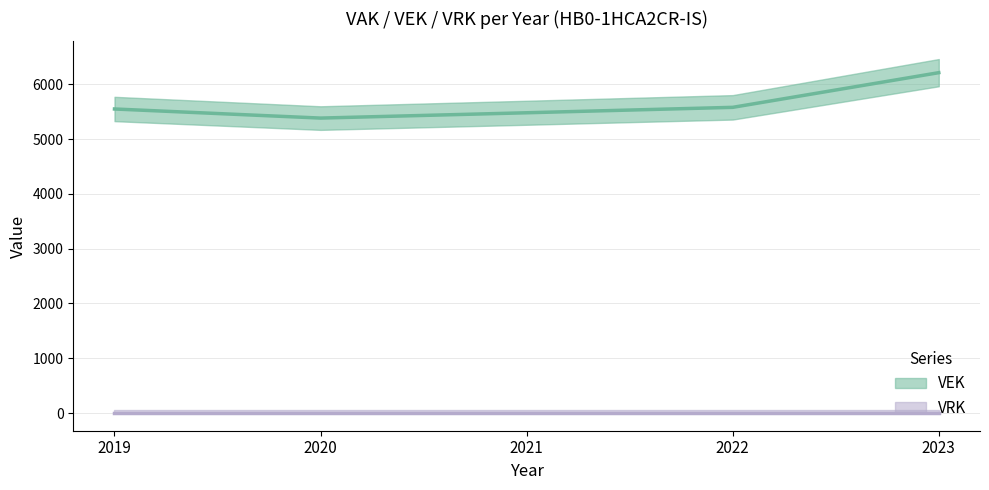

What is the difference between the second highest and second lowest values?

99